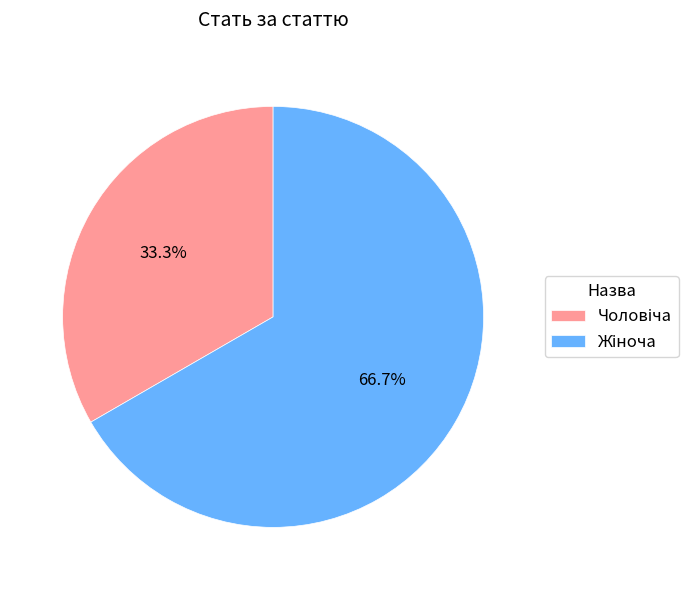

To the nearest percent, what is the difference between the largest and smallest slice percentages?

33%